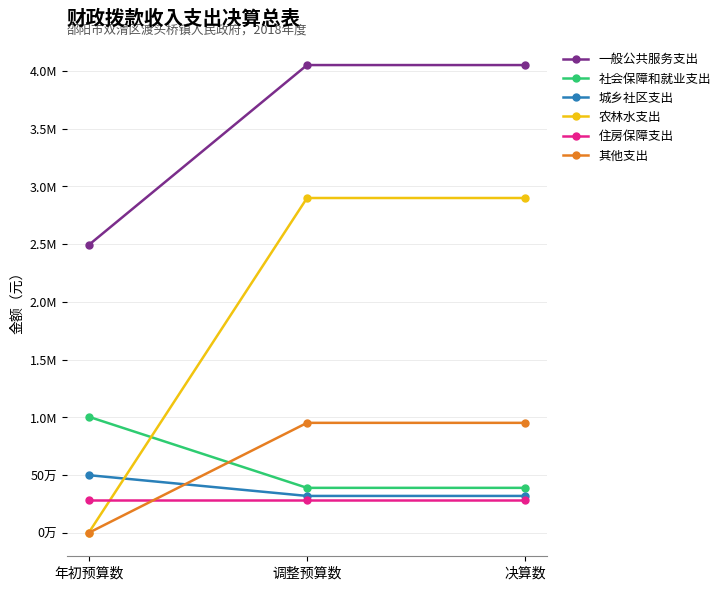

What are all the series names shown in the legend?

一般公共服务支出, 社会保障和就业支出, 城乡社区支出, 农林水支出, 住房保障支出, 其他支出